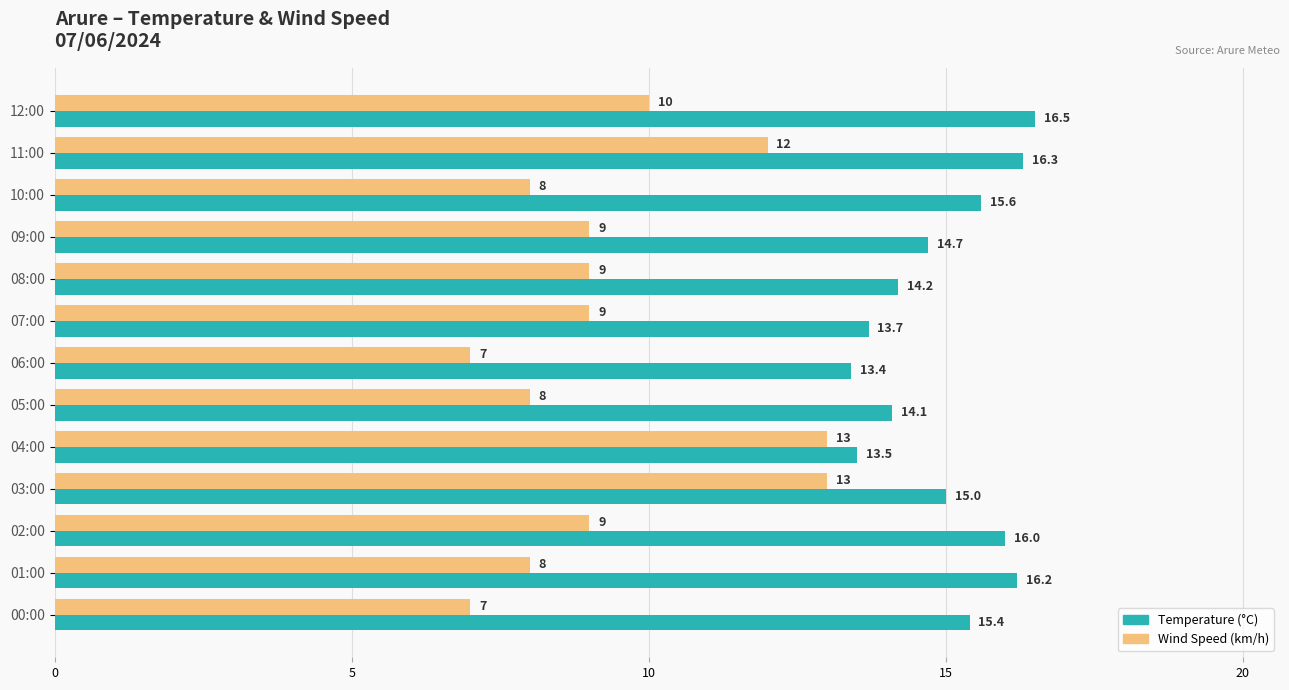

Which series has the largest range (max minus min)?

Wind Speed (km/h)